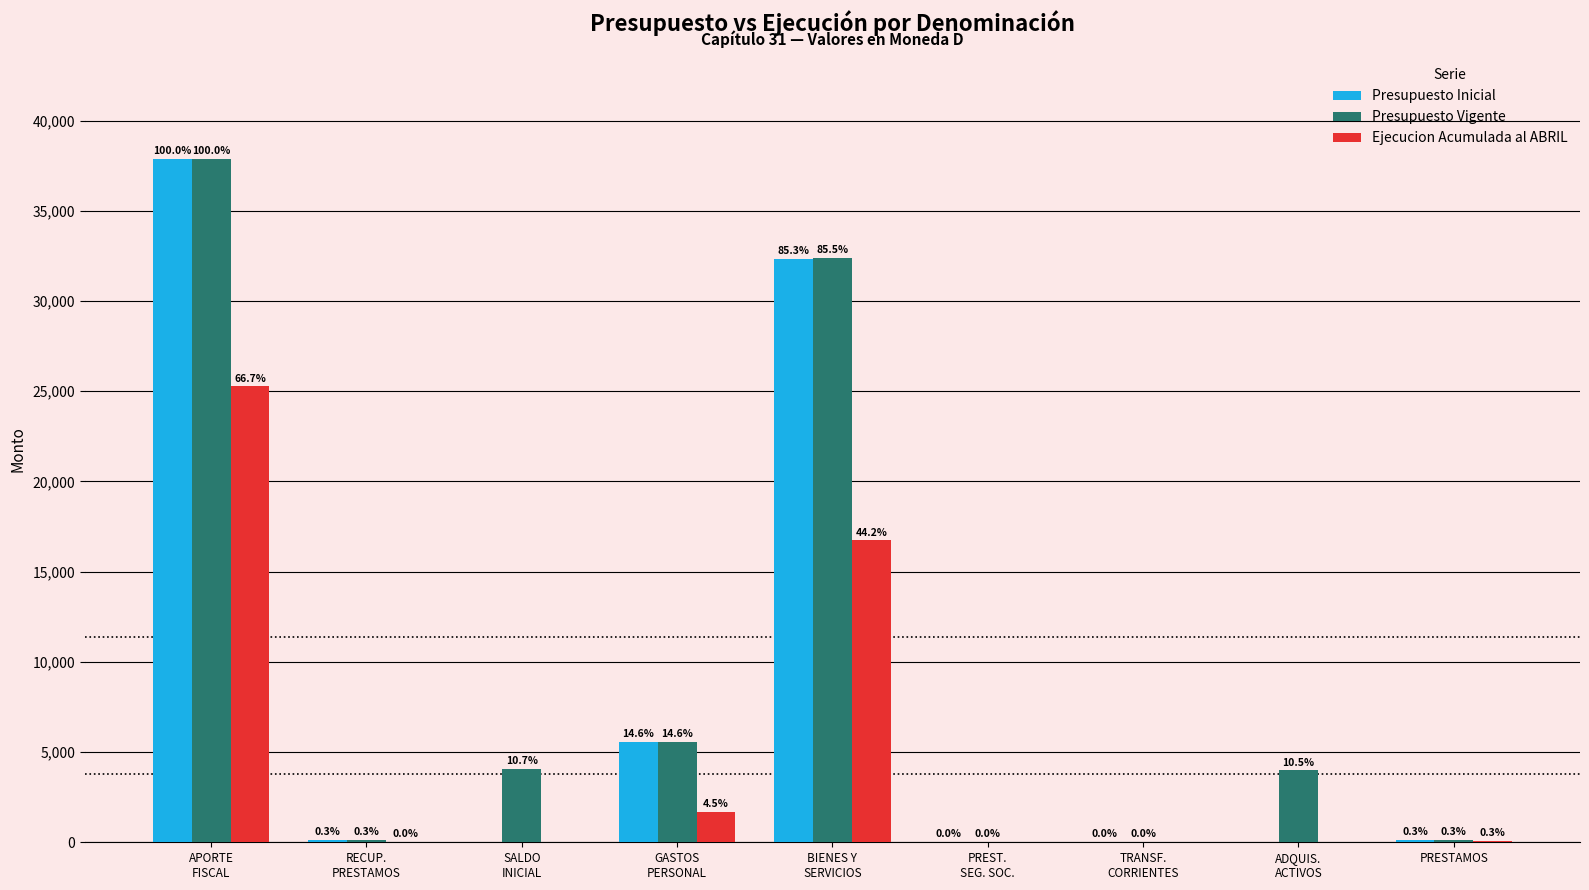

Which series changed the most between RECUP.
PRESTAMOS and BIENES Y
SERVICIOS?

Presupuesto Vigente